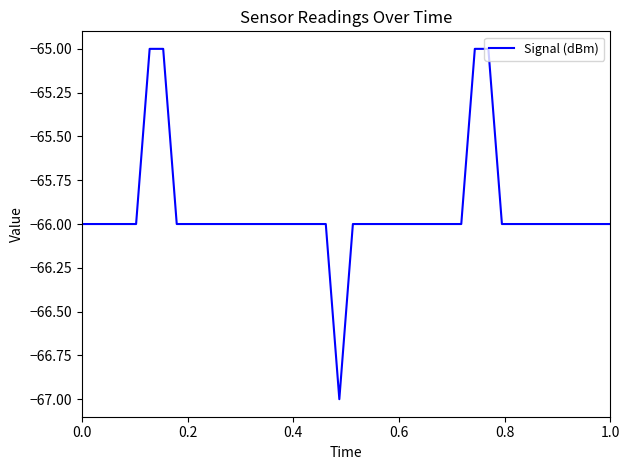

What is the minimum value shown in the chart?

-67